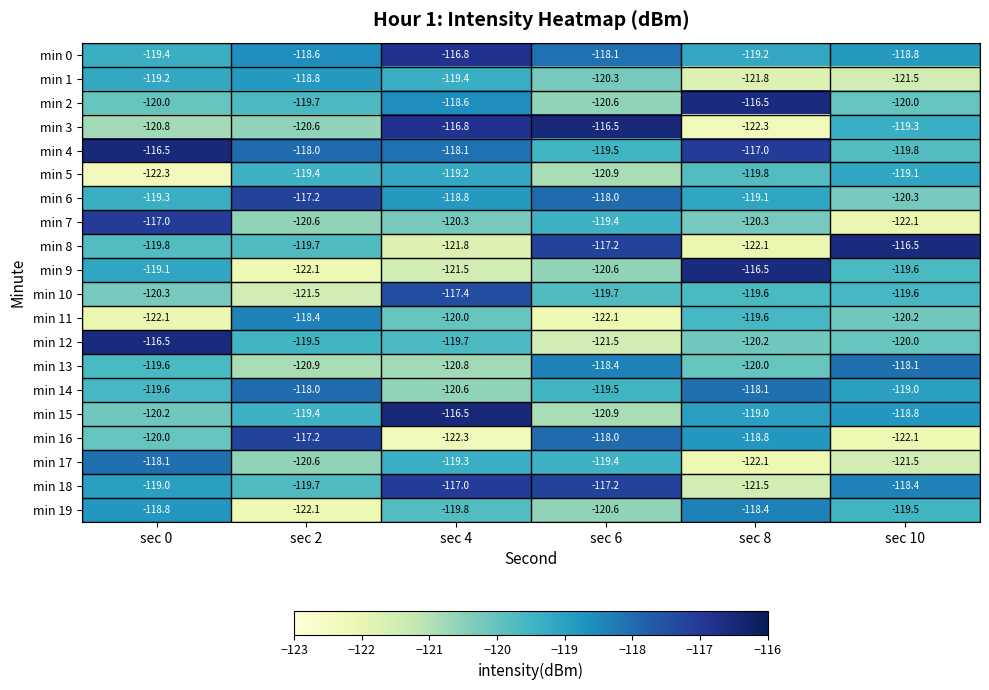

At how many categories does at least one series exceed -117?

5